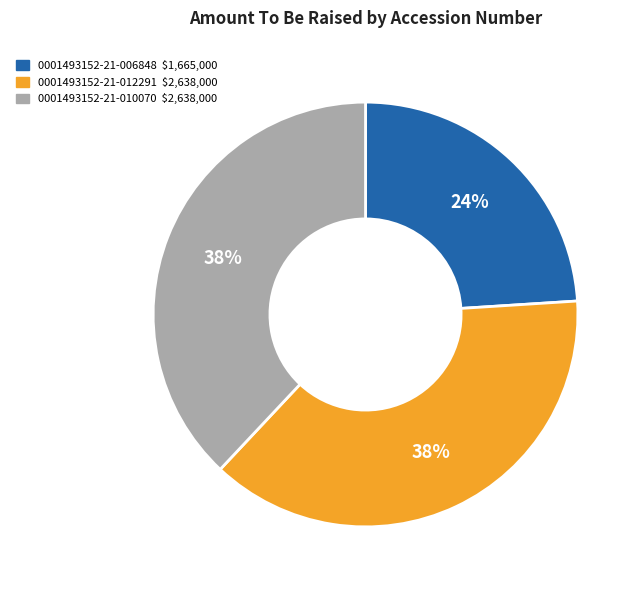

Is there a majority slice in this chart?

No